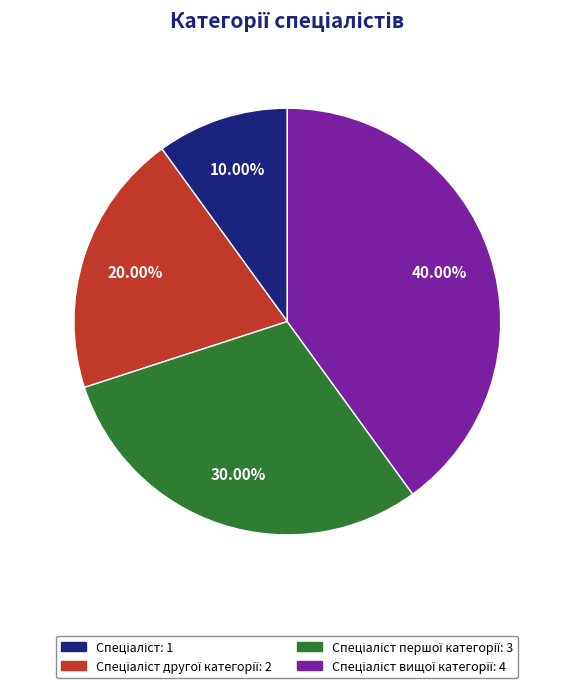

Is there any slice that represents more than half of the pie?

No